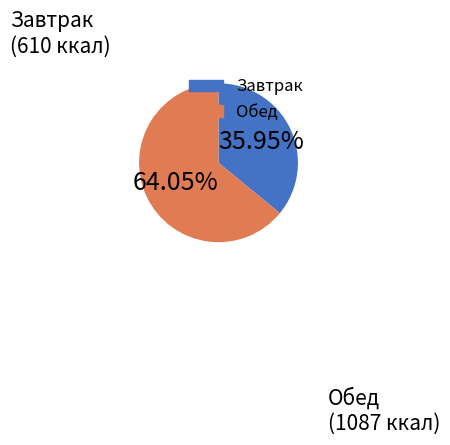

How many slices are in this pie chart?

2